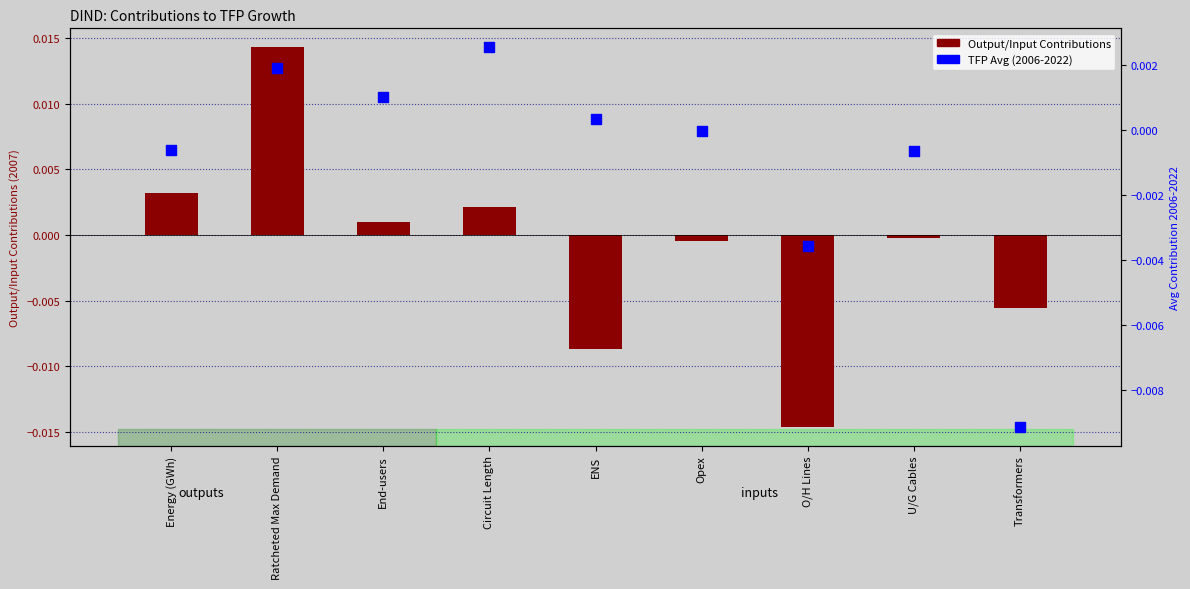

At which category is the sum across all series the highest?

Ratcheted Max Demand